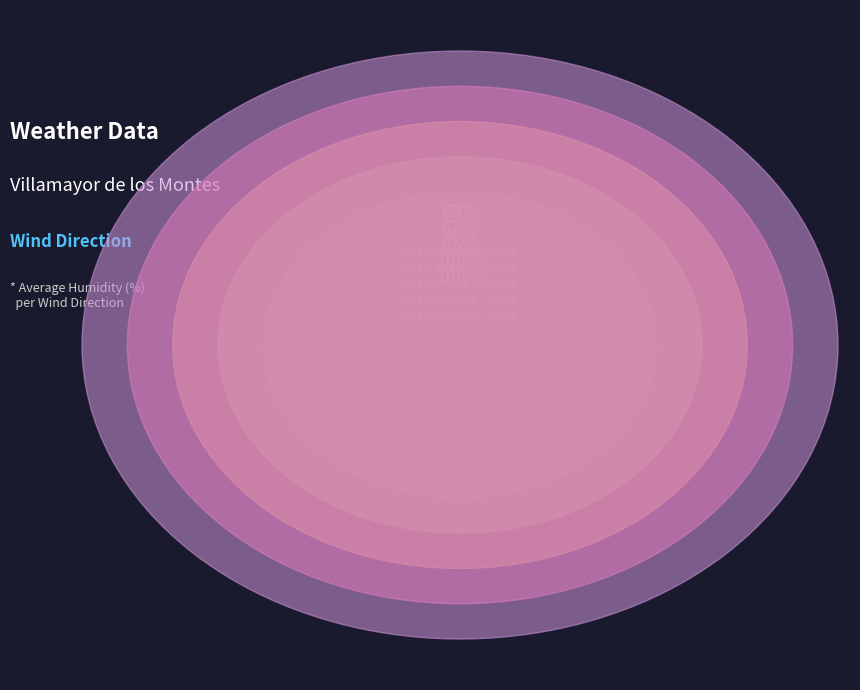

Is it true that Calme is 22% of the pie?

True